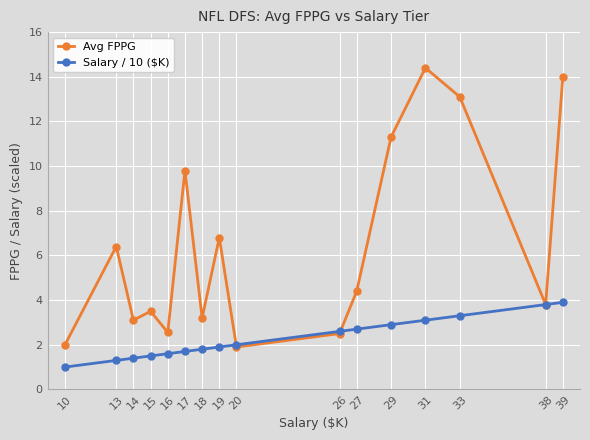

What is the value of the Salary / 10 ($K) point at the 6th from the left?

1.7